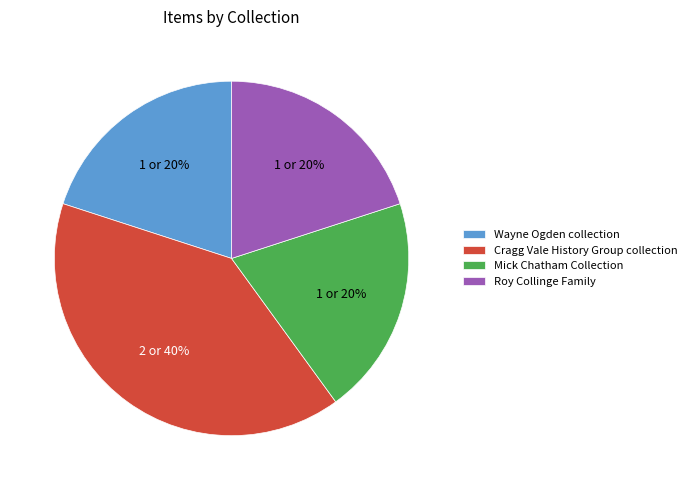

Is it true that Wayne Ogden collection is 20% of the pie?

True